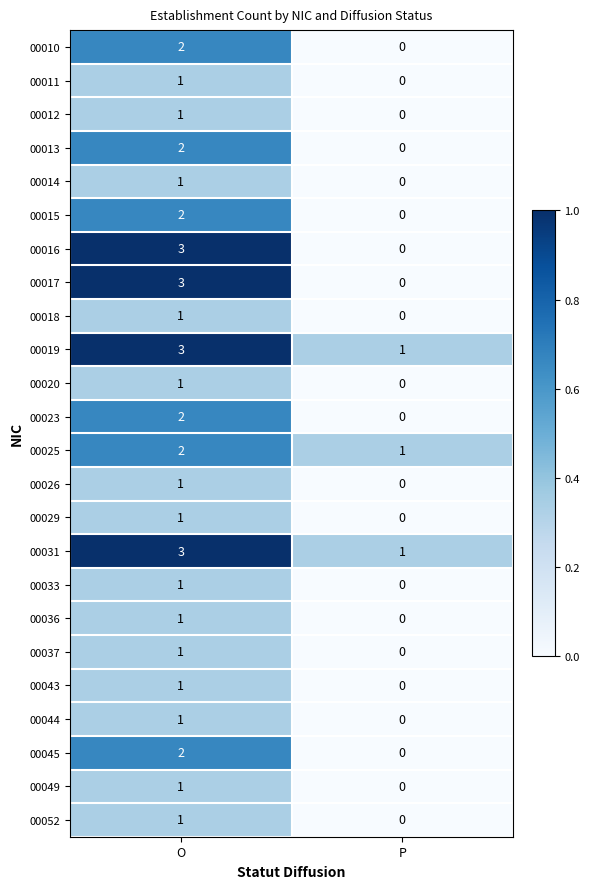

True or false: 00029 has a value of 1 at O.

True